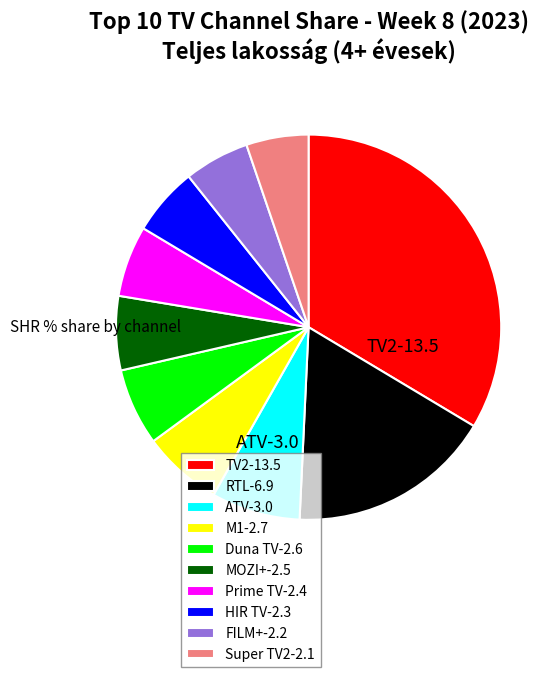

Does any single category account for the majority?

No